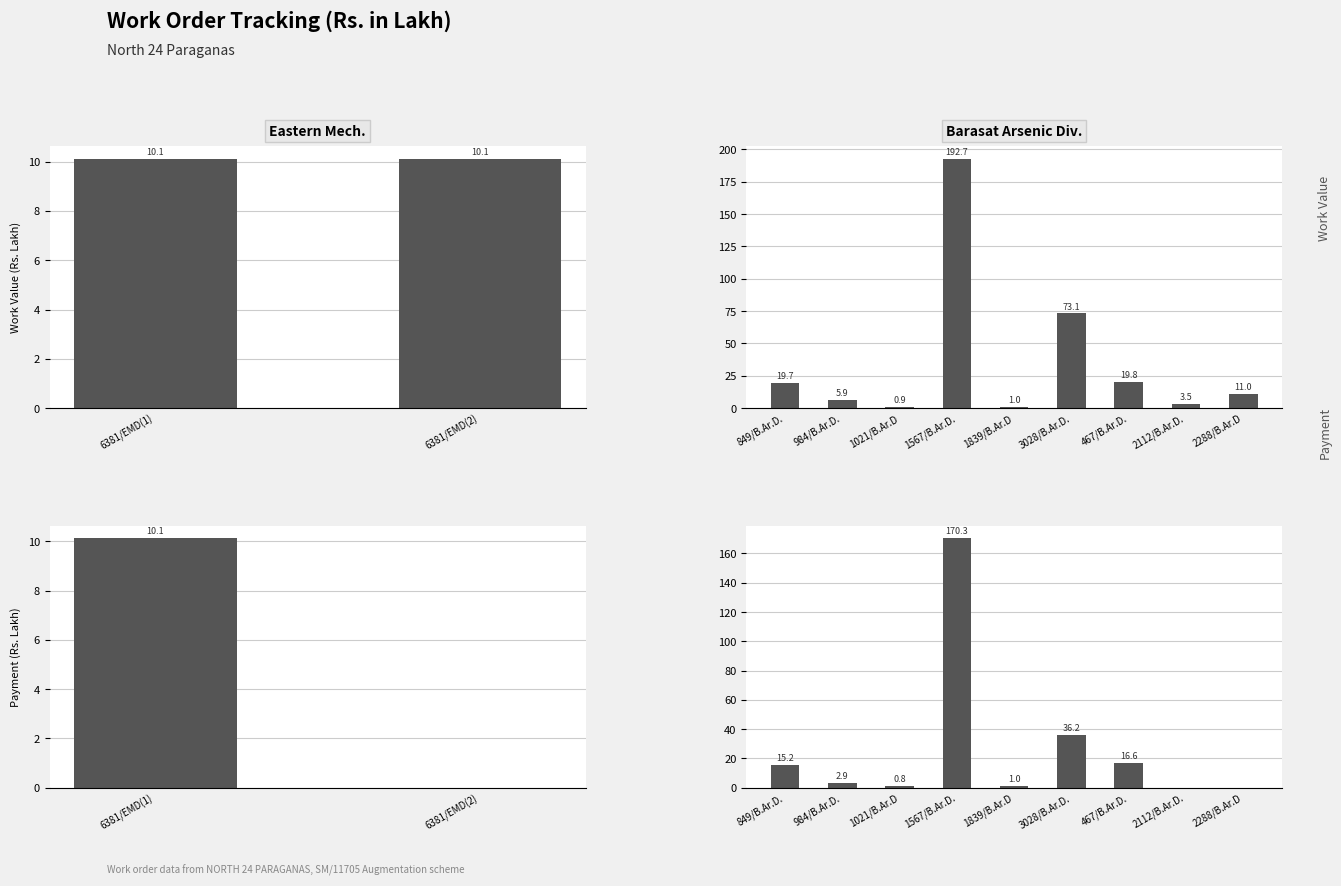

Are the bars horizontal?

No